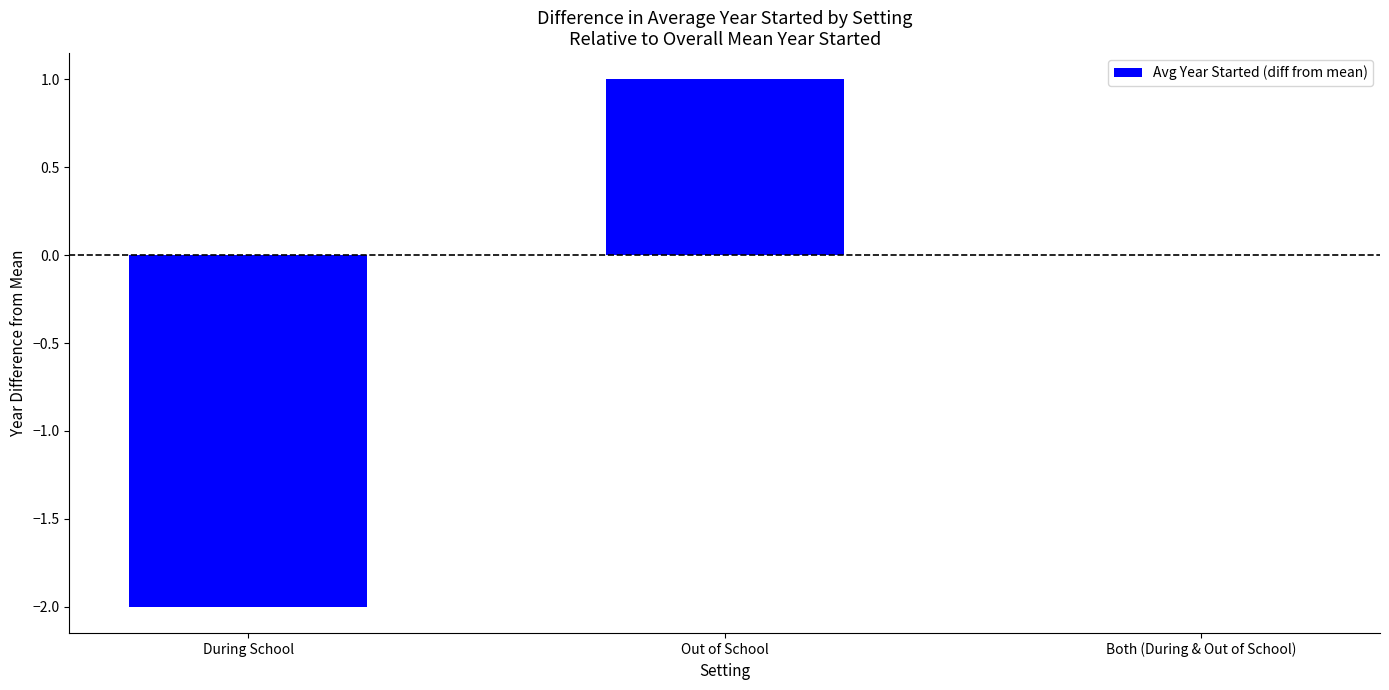

Between Out of School and During School, which is larger?

Out of School